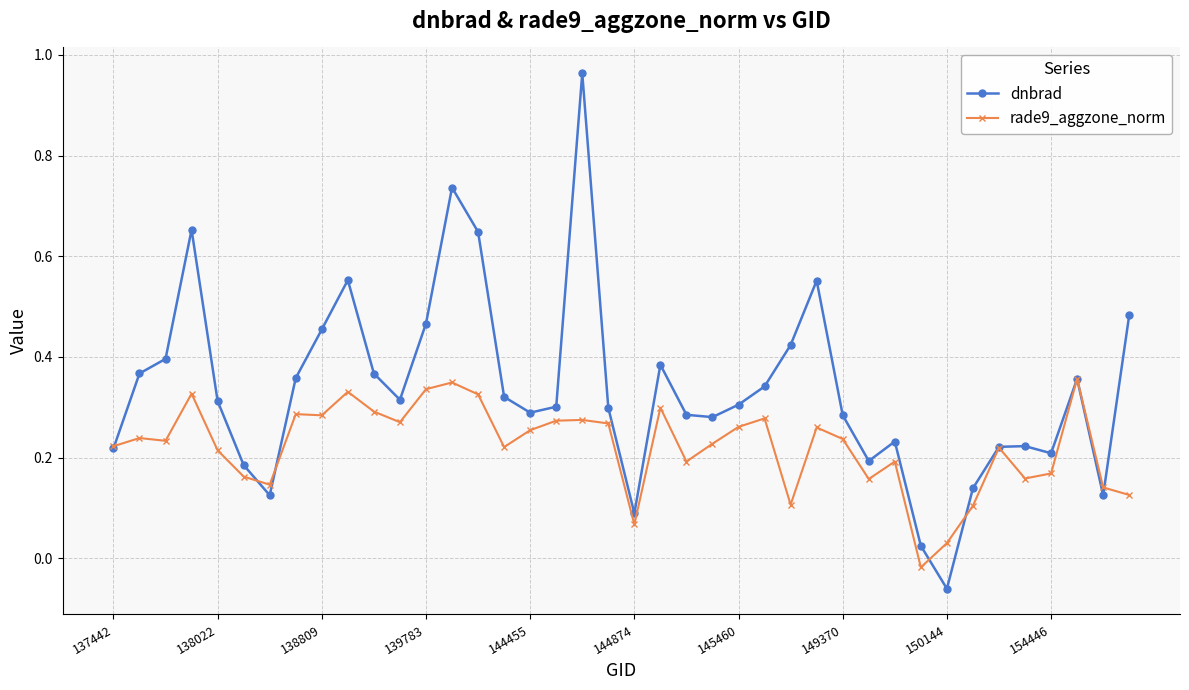

Rank the series by their maximum value, from highest to lowest.

dnbrad, rade9_aggzone_norm